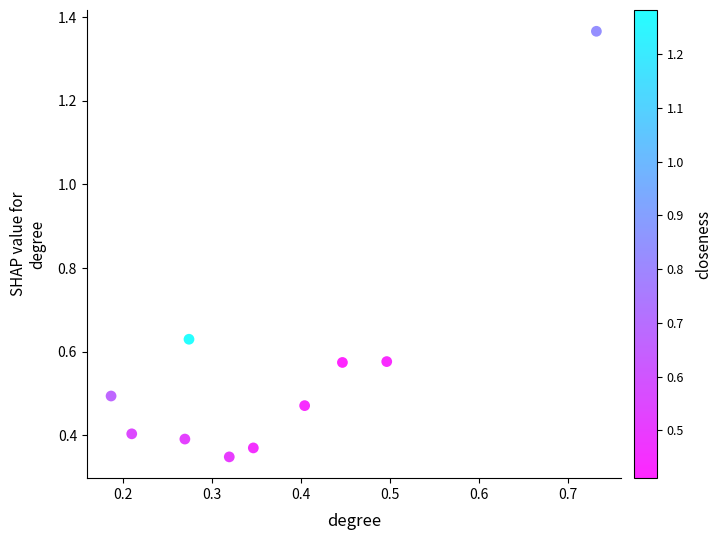

What is the range of Y values (max minus min)?

1.0